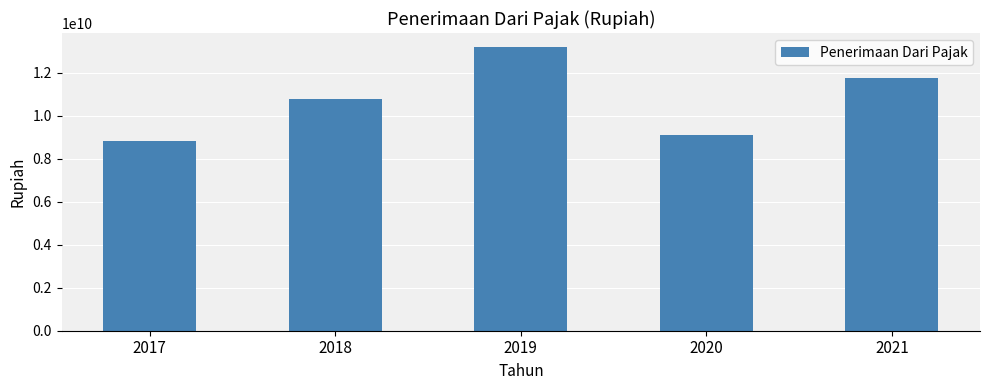

Reading left to right, list all the values displayed in this chart.

8812081780	10777610480	13199176670	9091632805	11779411886